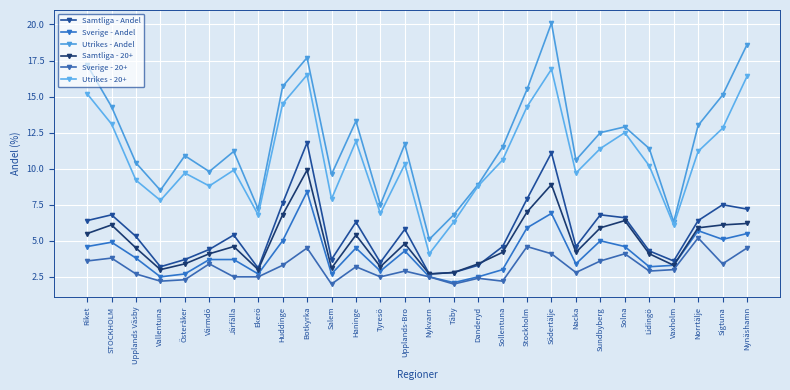

True or false: Sverige - 20+ and Samtliga - Andel cross at least once.

False